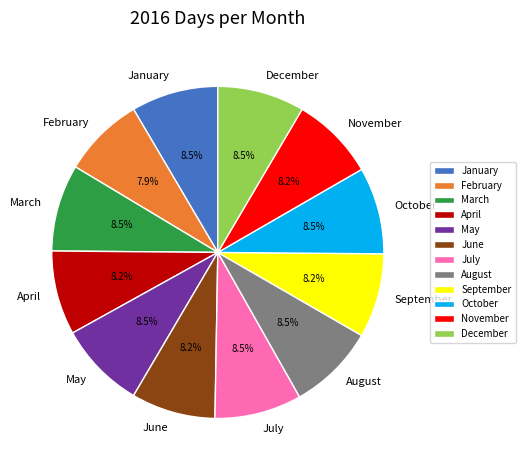

True or false: November accounts for 8% of the total.

True